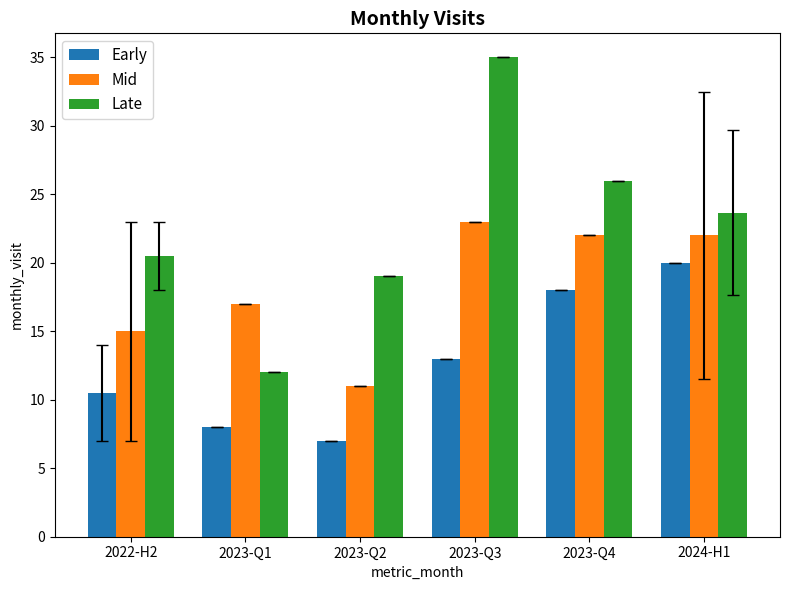

The Mid series shows 29.3 at 2023-Q4. True or false?

False